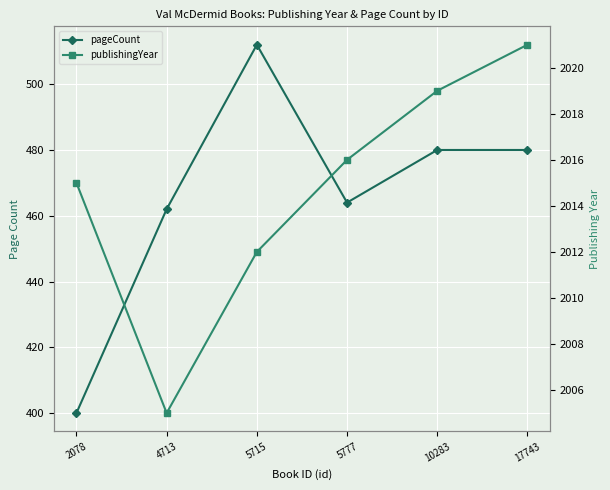

Where does the pageCount series first go above 480?

5715